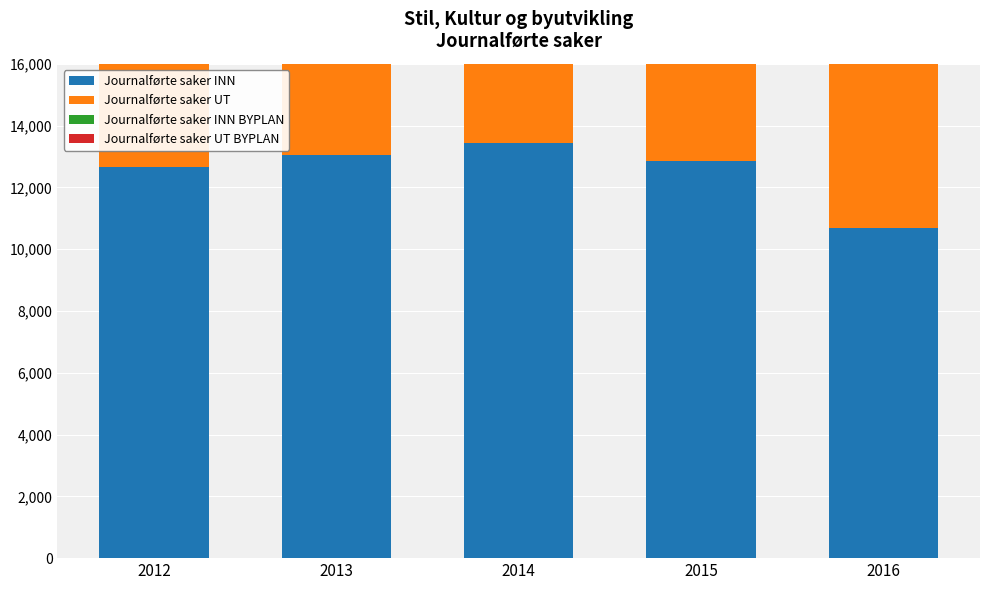

What is the sum of all Journalførte saker UT BYPLAN values?

4910